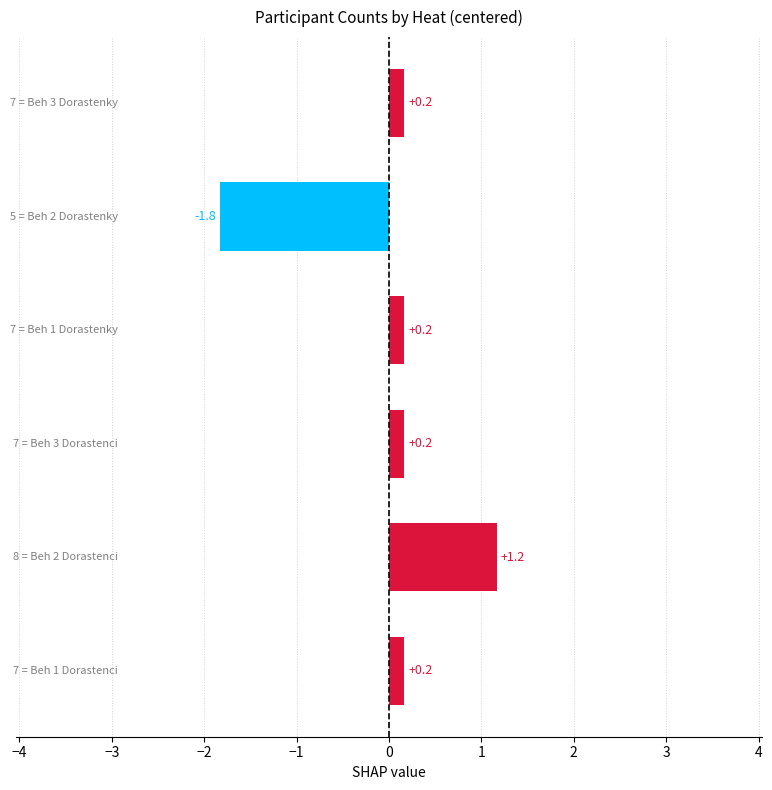

What is the greatest value displayed?

1.2